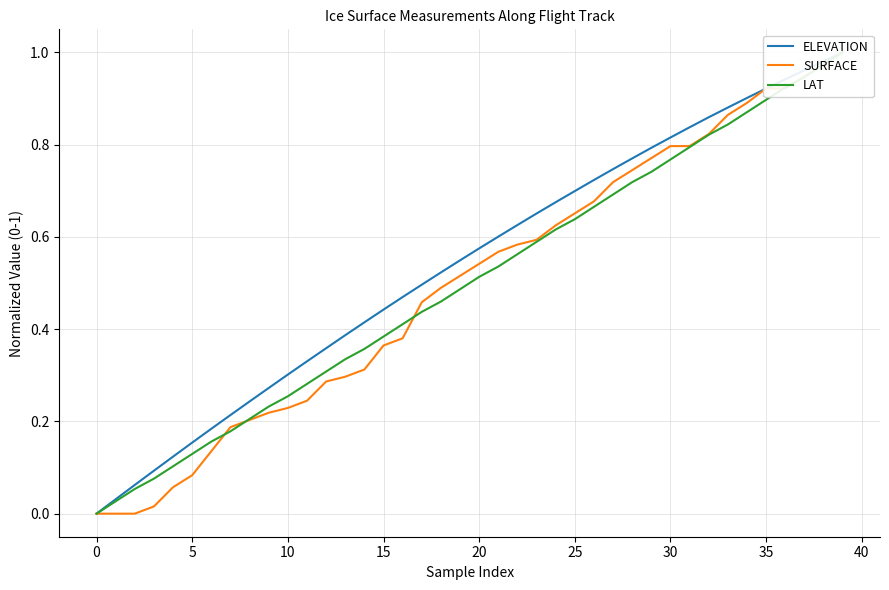

What is the label of the 31st point from the left?

30